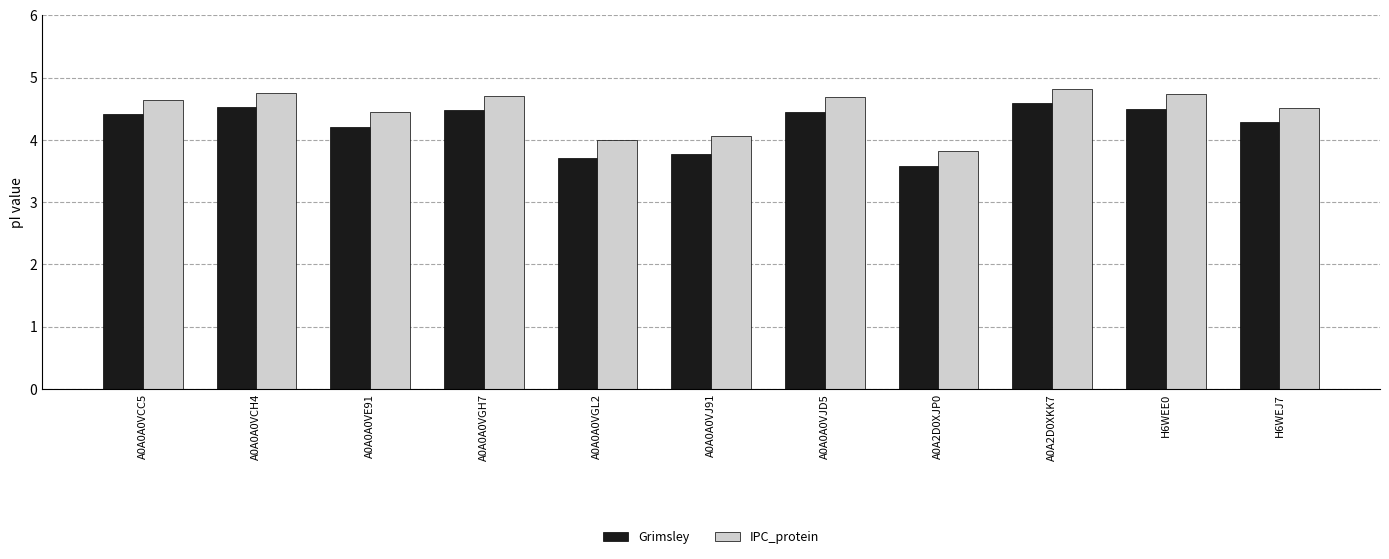

At how many categories does at least one series exceed 3?

11